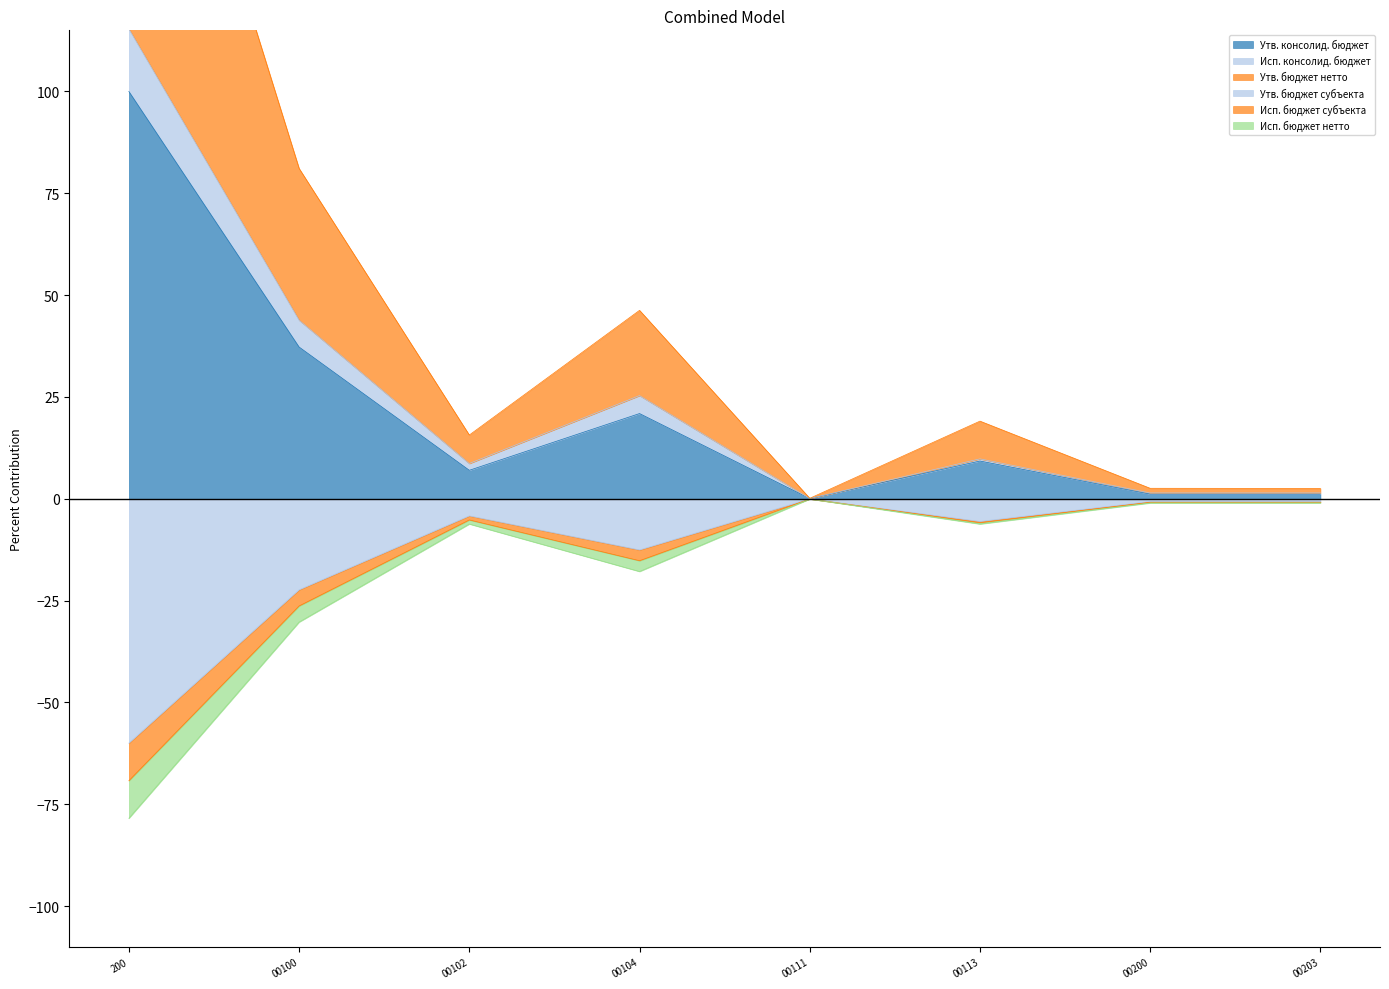

What are all the series names shown in the legend?

Утв. консолид. бюджет, Утв. бюджет субъекта, Исп. консолид. бюджет, Исп. бюджет субъекта, Утв. бюджет нетто, Исп. бюджет нетто